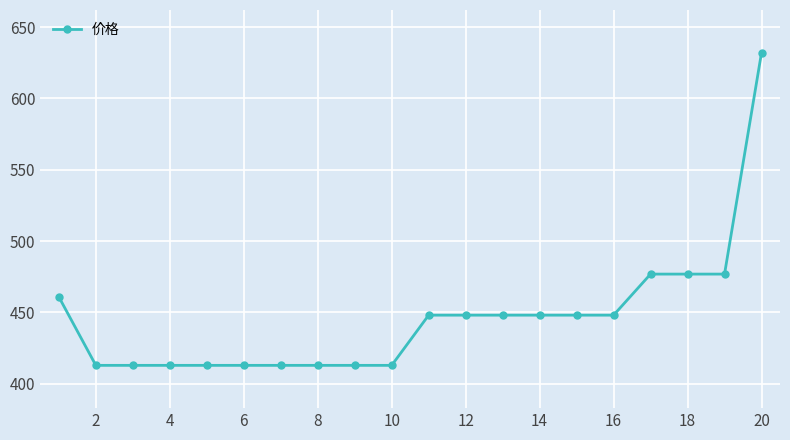

What is the greatest value displayed?

632.0